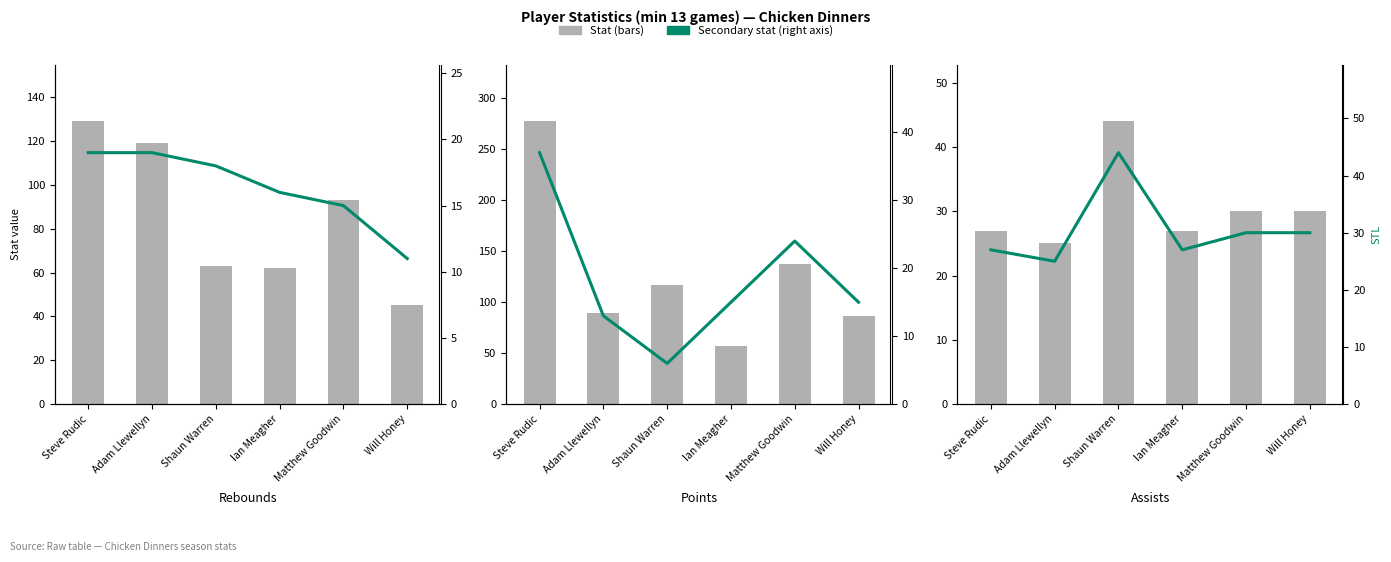

Reading right to left, transcribe all the data shown in this chart.

REB: Will Honey=45	Matthew Goodwin=93	Ian Meagher=62	Shaun Warren=63	Adam Llewellyn=119	Steve Rudic=129
PTS: Will Honey=86	Matthew Goodwin=137	Ian Meagher=57	Shaun Warren=117	Adam Llewellyn=89	Steve Rudic=277
AST: Will Honey=30	Matthew Goodwin=30	Ian Meagher=27	Shaun Warren=44	Adam Llewellyn=25	Steve Rudic=27
Games Played: Will Honey=11	Matthew Goodwin=15	Ian Meagher=16	Shaun Warren=18	Adam Llewellyn=19	Steve Rudic=19
FT: Will Honey=15	Matthew Goodwin=24	Ian Meagher=15	Shaun Warren=6	Adam Llewellyn=13	Steve Rudic=37
STL: Will Honey=30	Matthew Goodwin=30	Ian Meagher=27	Shaun Warren=44	Adam Llewellyn=25	Steve Rudic=27